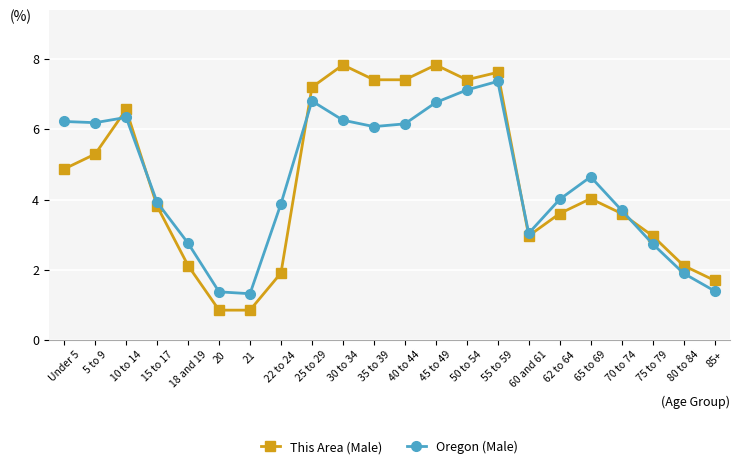

True or false: Oregon (Male) has more than 2 points higher than both neighbors.

True